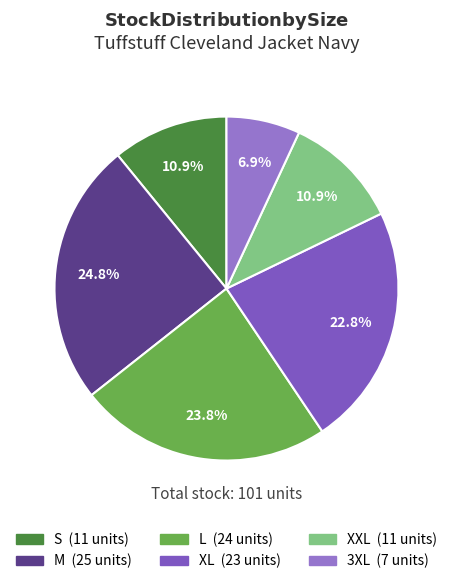

What percentage is the M slice, to the nearest percent?

25%